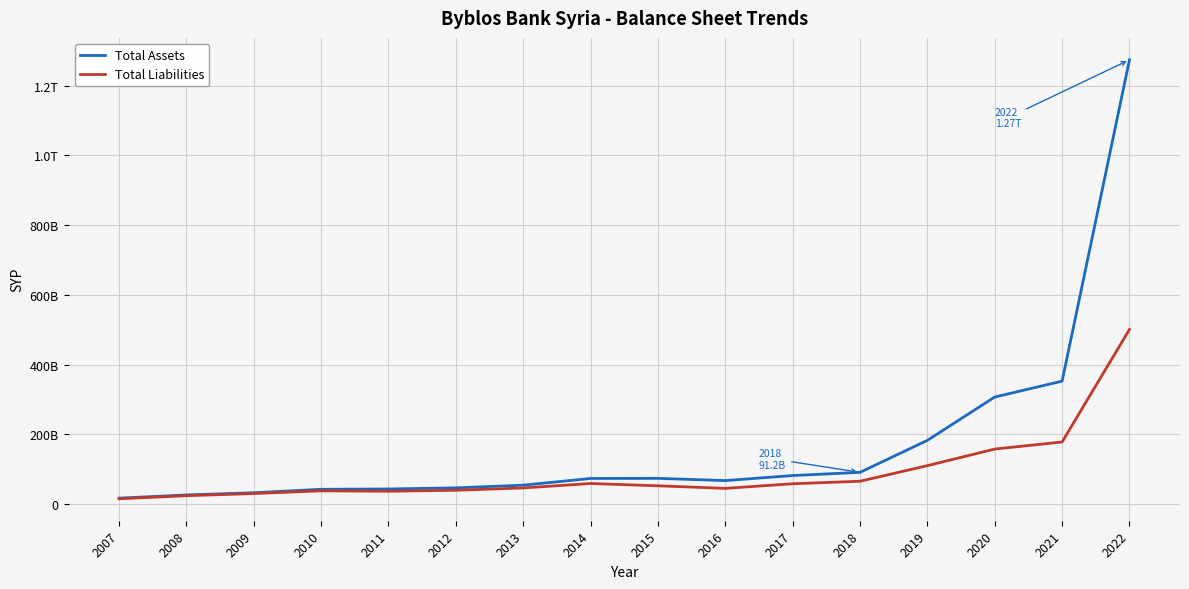

Reading left to right, transcribe all the data shown in this chart.

Total Assets: 2007=17299320528	2008=26342073531	2009=32699785959	2010=42576720235	2011=43532340351	2012=46771531592	2013=54401624861	2014=73688837628	2015=73973635750	2016=67578515030	2017=82064322903	2018=91189997247	2019=182966088932	2020=307221692700	2021=352761514046	2022=1274229557865
Total Liabilities: 2007=15387147150	2008=24220348594	2009=30398161919	2010=38188157650	2011=37071906271	2012=39836277076	2013=46426942291	2014=59220504411	2015=52598813593	2016=45239127846	2017=58489807185	2018=65686476967	2019=110428924777	2020=157995665548	2021=178316258169	2022=501056667881